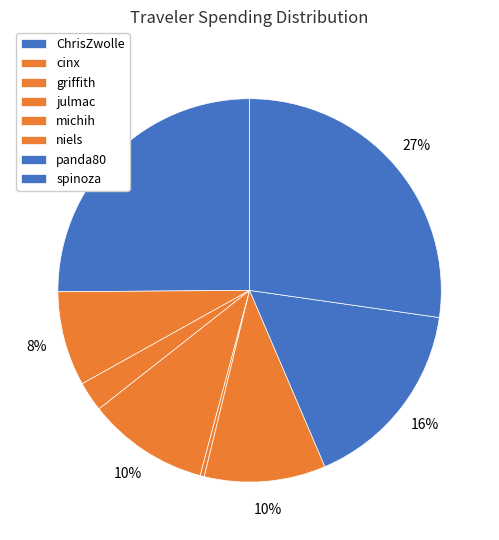

How many slices are in this pie chart?

8